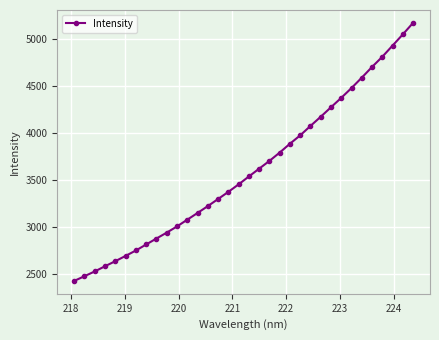

What is the minimum value shown in the chart?

2425.3